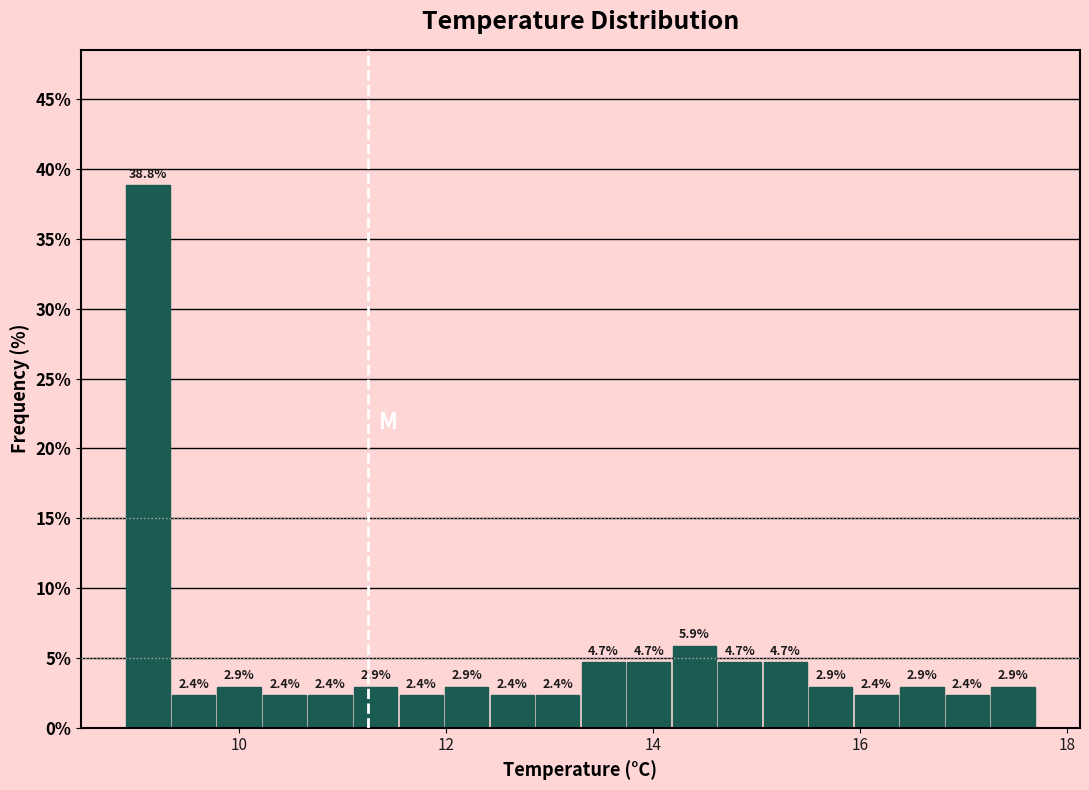

Read against the x-axis, roughly where is the centre of the tallest bar?

9.2